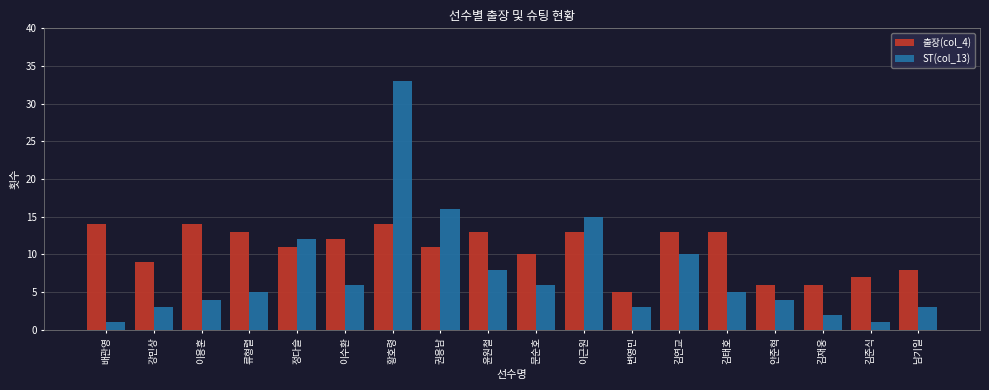

Reading left to right, what are all the values shown in this chart?

출장(col_4): 14	9	14	13	11	12	14	11	13	10	13	5	13	13	6	6	7	8
ST(col_13): 1	3	4	5	12	6	33	16	8	6	15	3	10	5	4	2	1	3